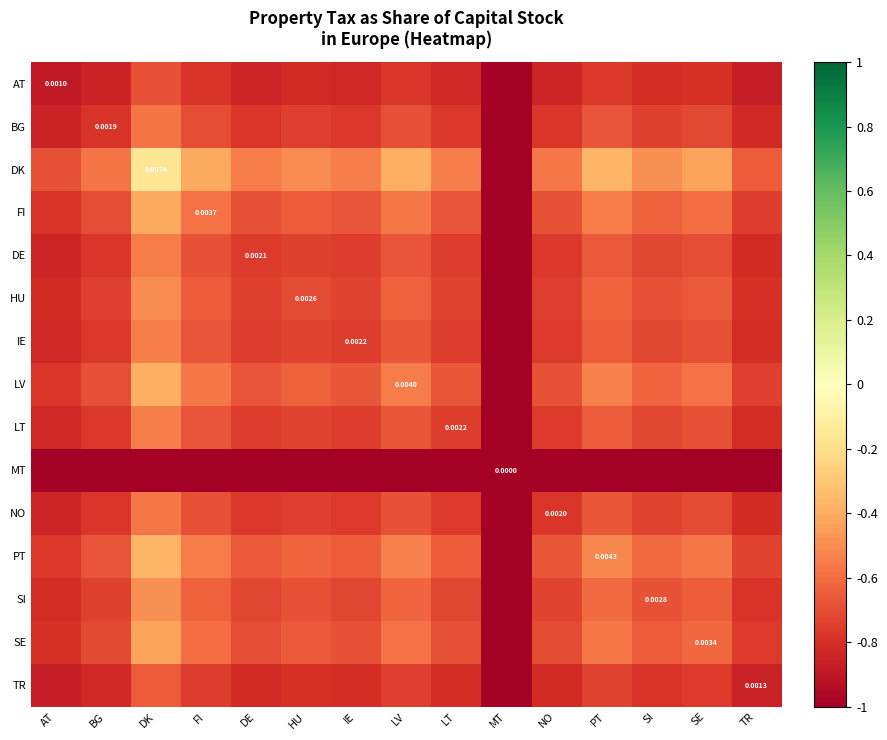

Count the number of data series in this chart.

15